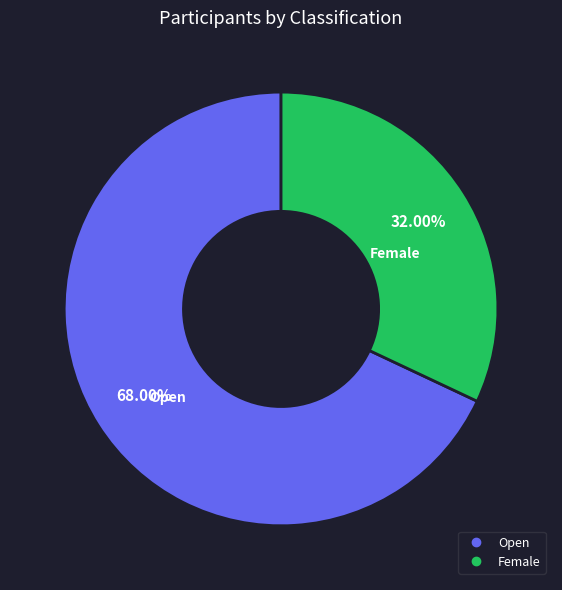

Is there a majority slice in this chart?

Yes